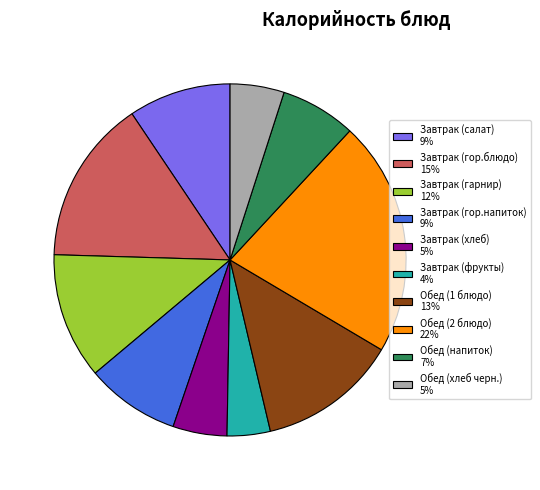

Is it true that Завтрак (хлеб) 5% is 5% of the pie?

True